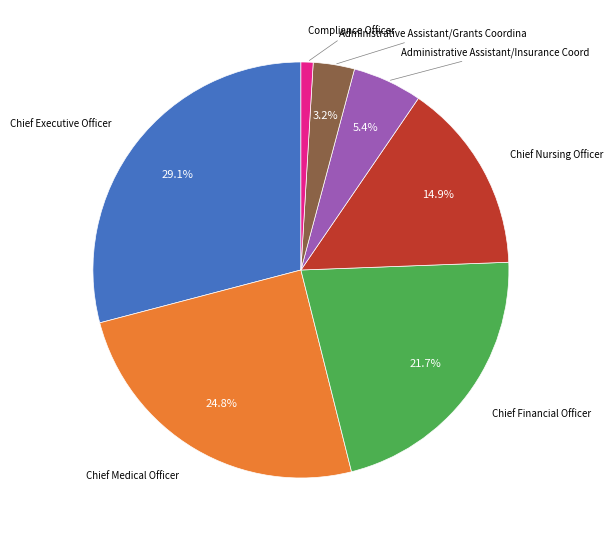

Does Administrative Assistant/Grants Coordina represent more than half of the total?

No